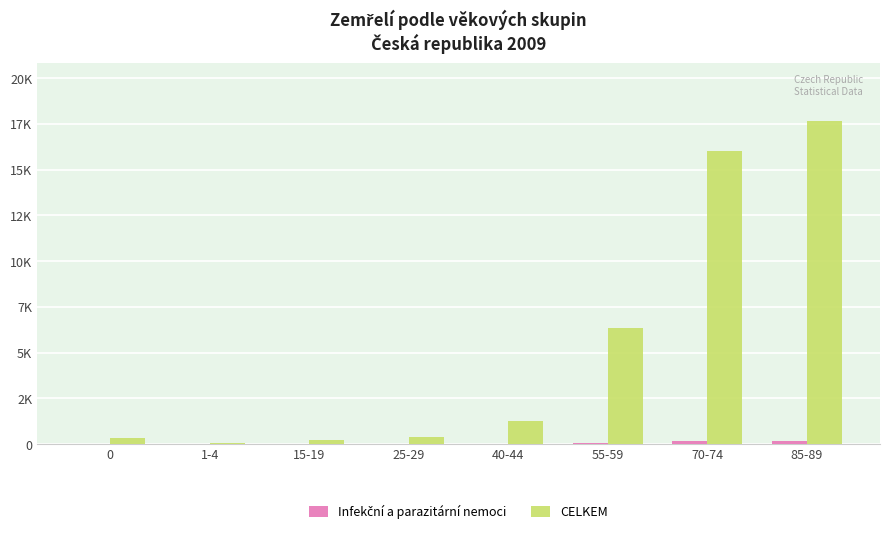

Does the chart contain stacked bars?

No